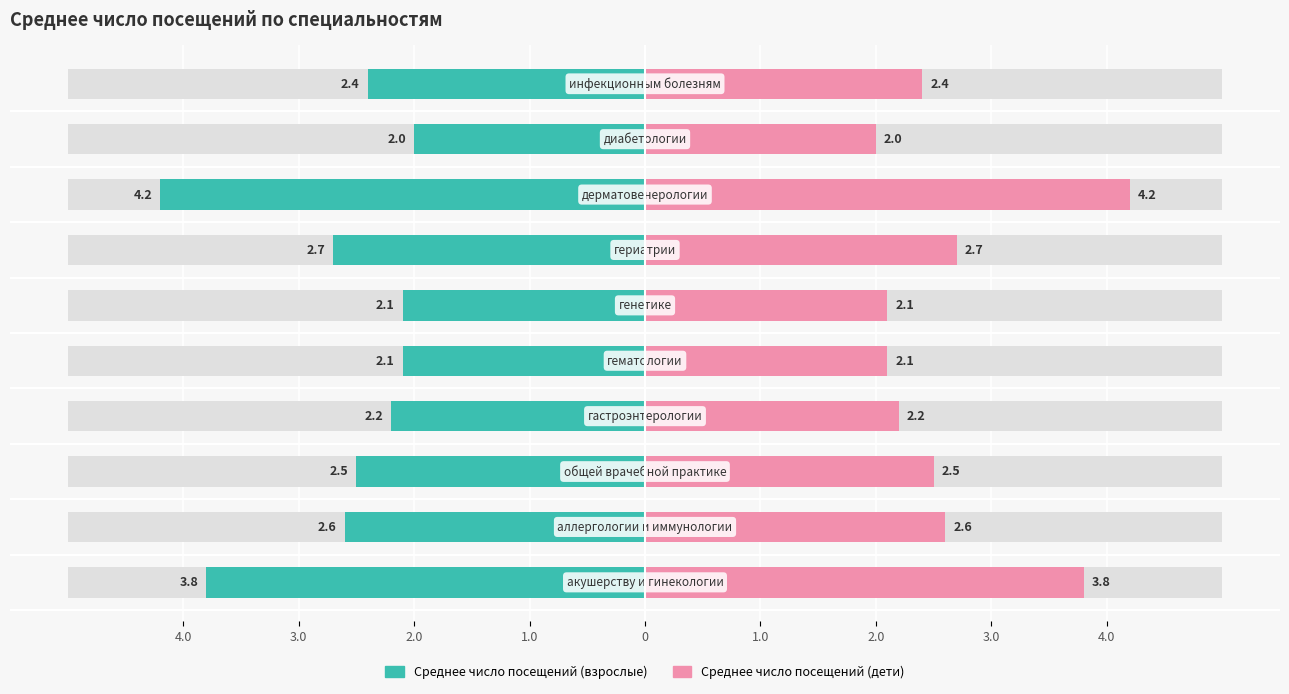

What is the difference between the maximum and second lowest values in the Среднее число посещений (дети) series?

2.1